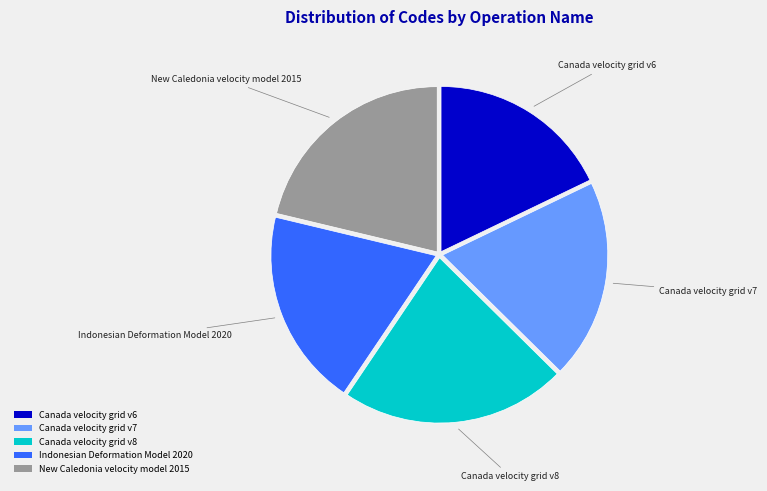

Count the number of slices in the pie.

5